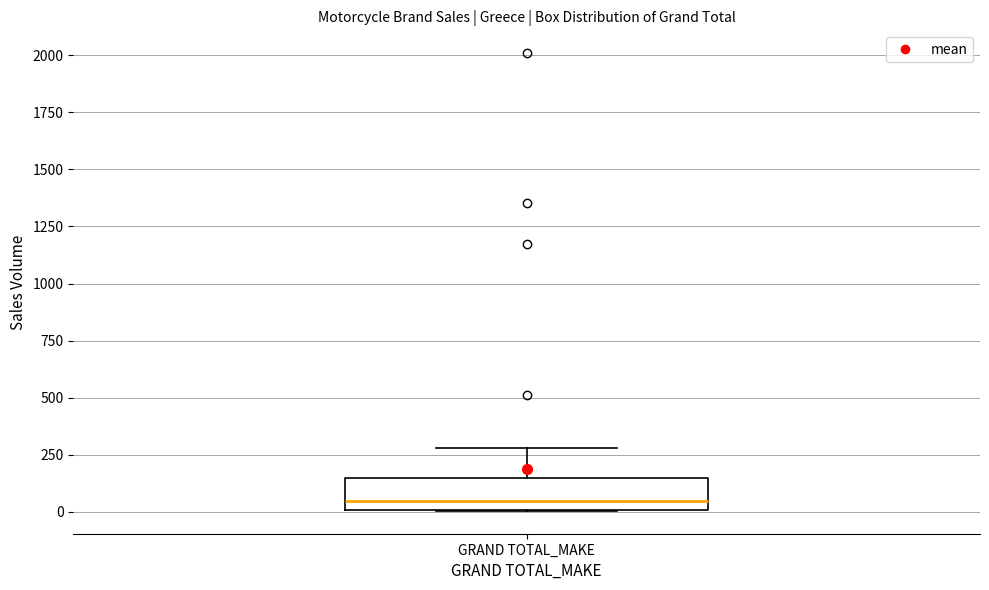

Transcribe this box plot: give where the median line is, the range the box spans, and where the two whiskers end, as read against the y-axis. The values are not printed on the chart, so give them approximately, as read against the axis.

median 50, box 0 to 150, whiskers 0 to 300